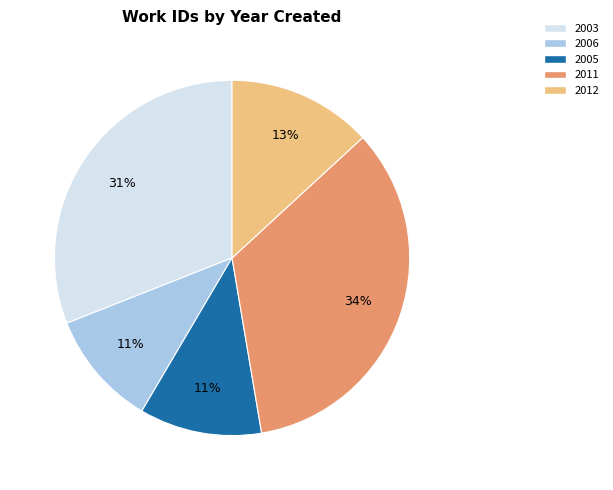

To the nearest percent, what is the average slice percentage?

20%